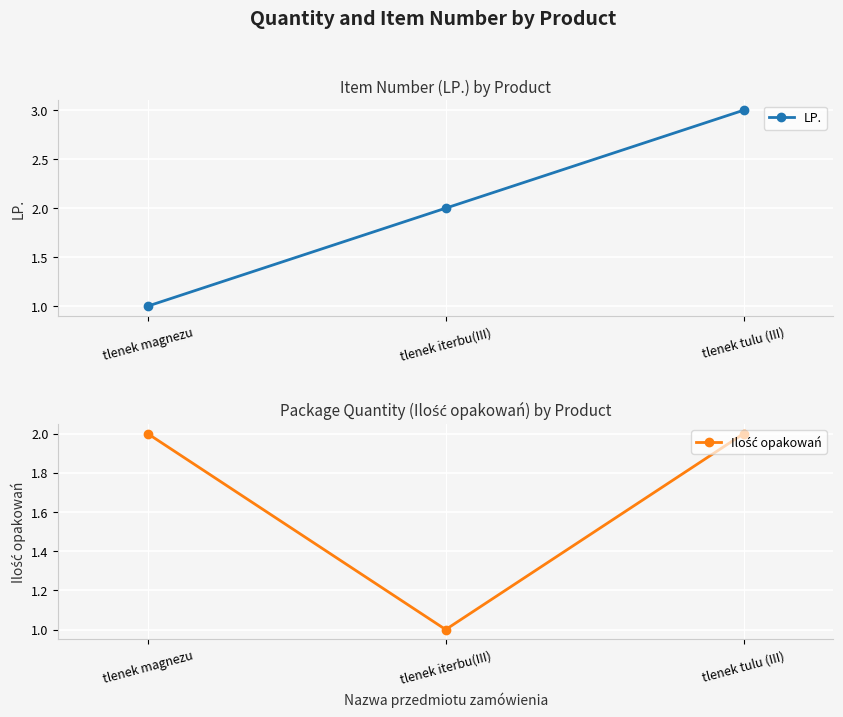

What is the label of the 1st point from the right?

tlenek tulu (III)